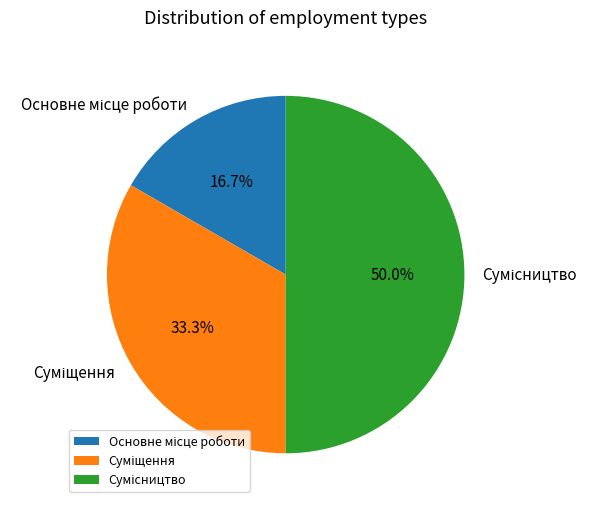

How many segments does this pie chart have?

3